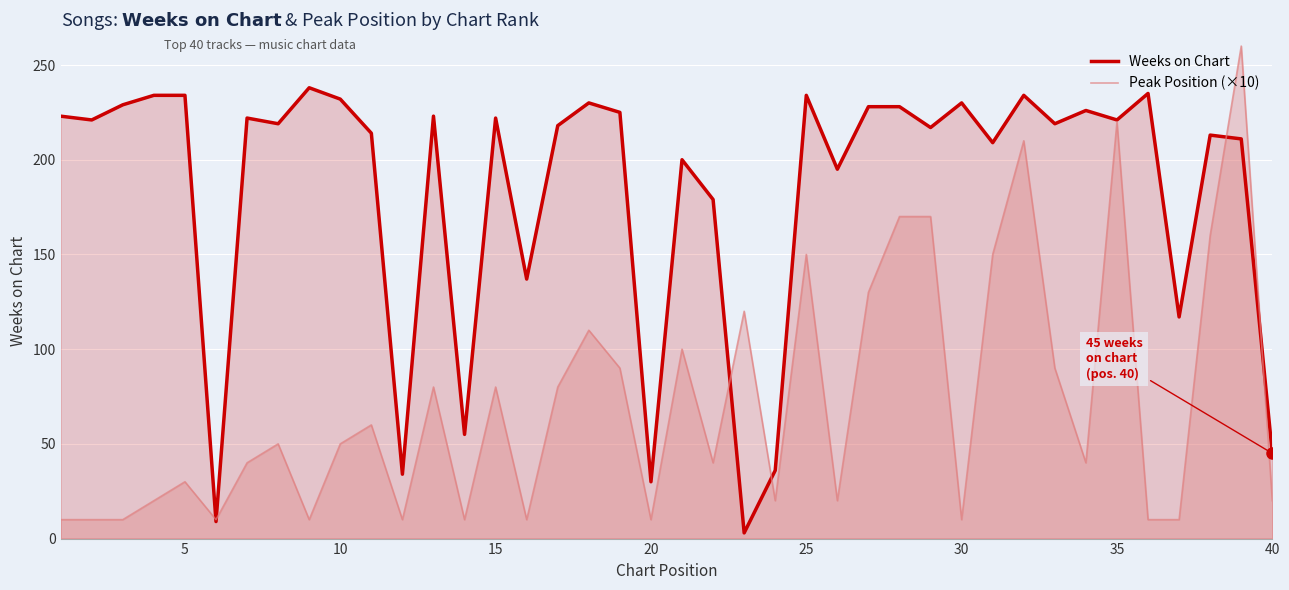

List the series in order of their peak value, lowest first.

Weeks on Chart, Peak Position (×10)